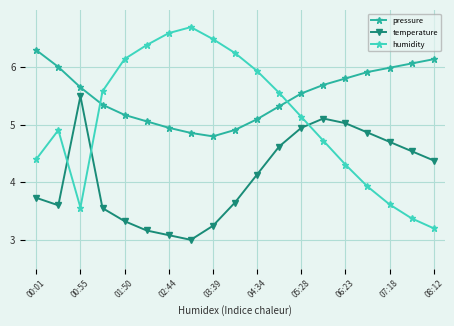

What is the smallest value displayed?

3.0